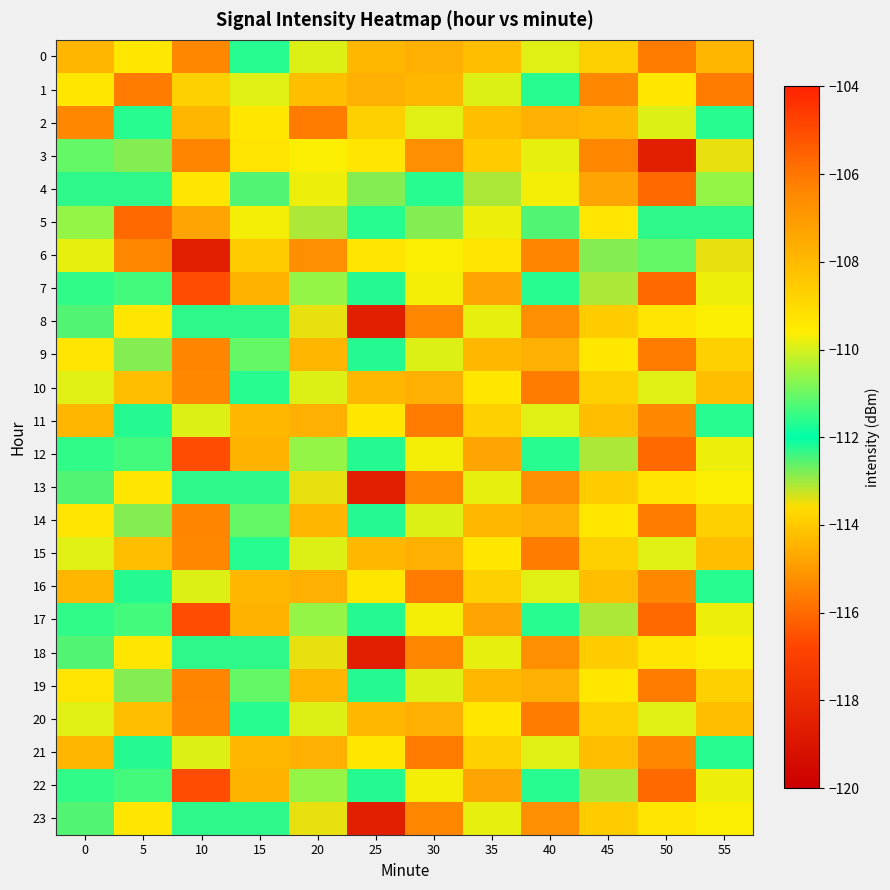

Which series has the largest total across all categories?

1